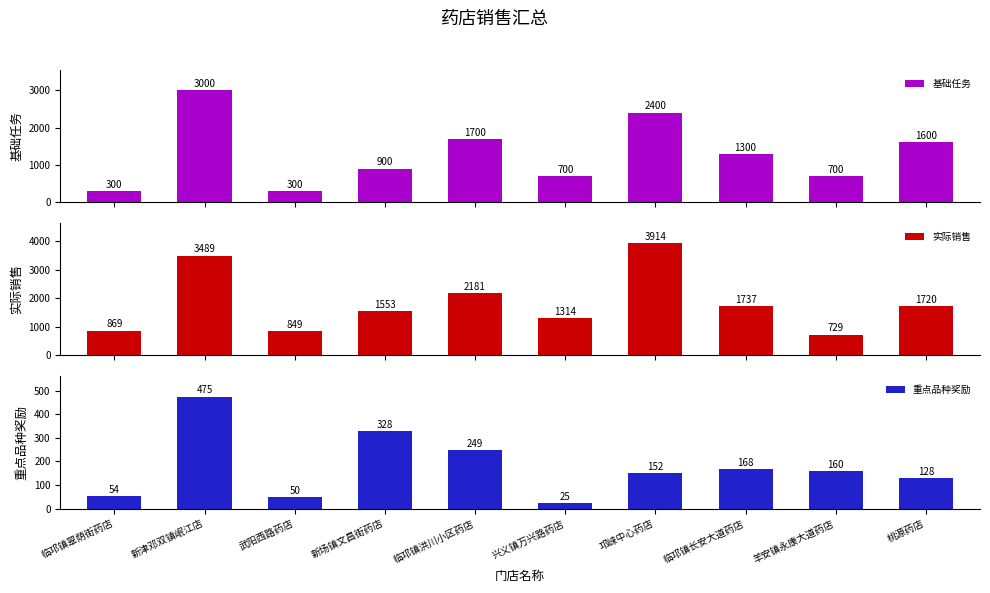

True or false: 实际销售 has a value of 1213.3 at 新津邓双镇岷江店.

False